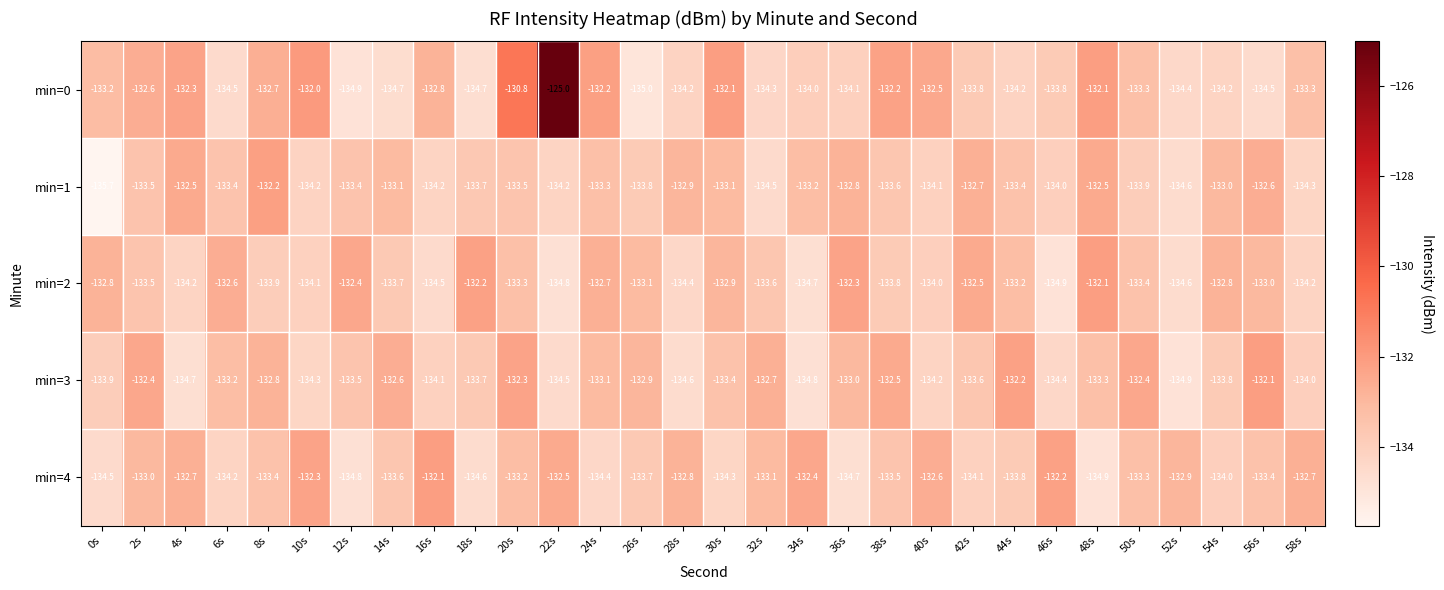

Which label corresponds to the smallest value in the chart?

0s